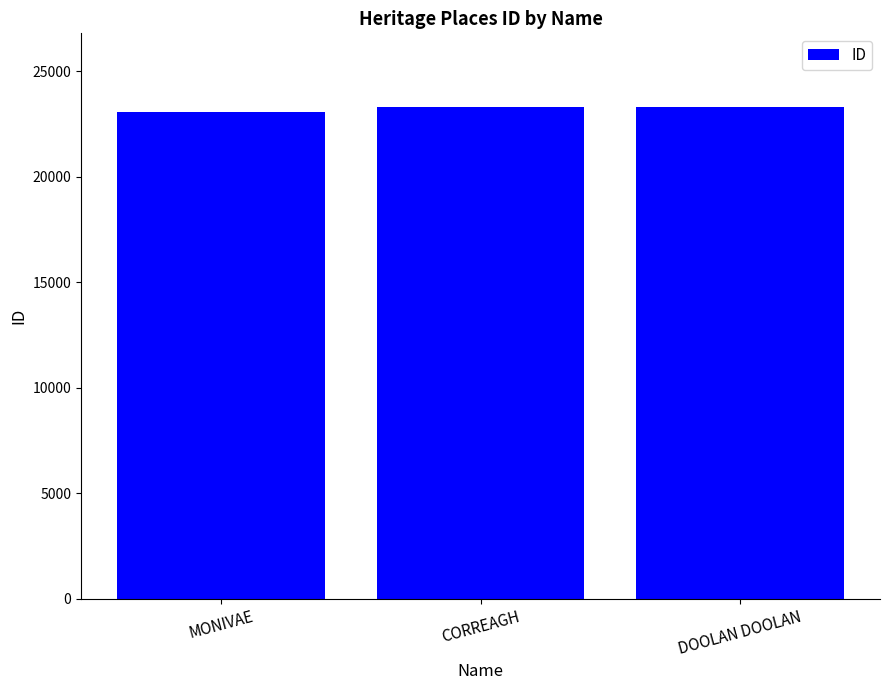

Which category has the lowest value across all series?

MONIVAE